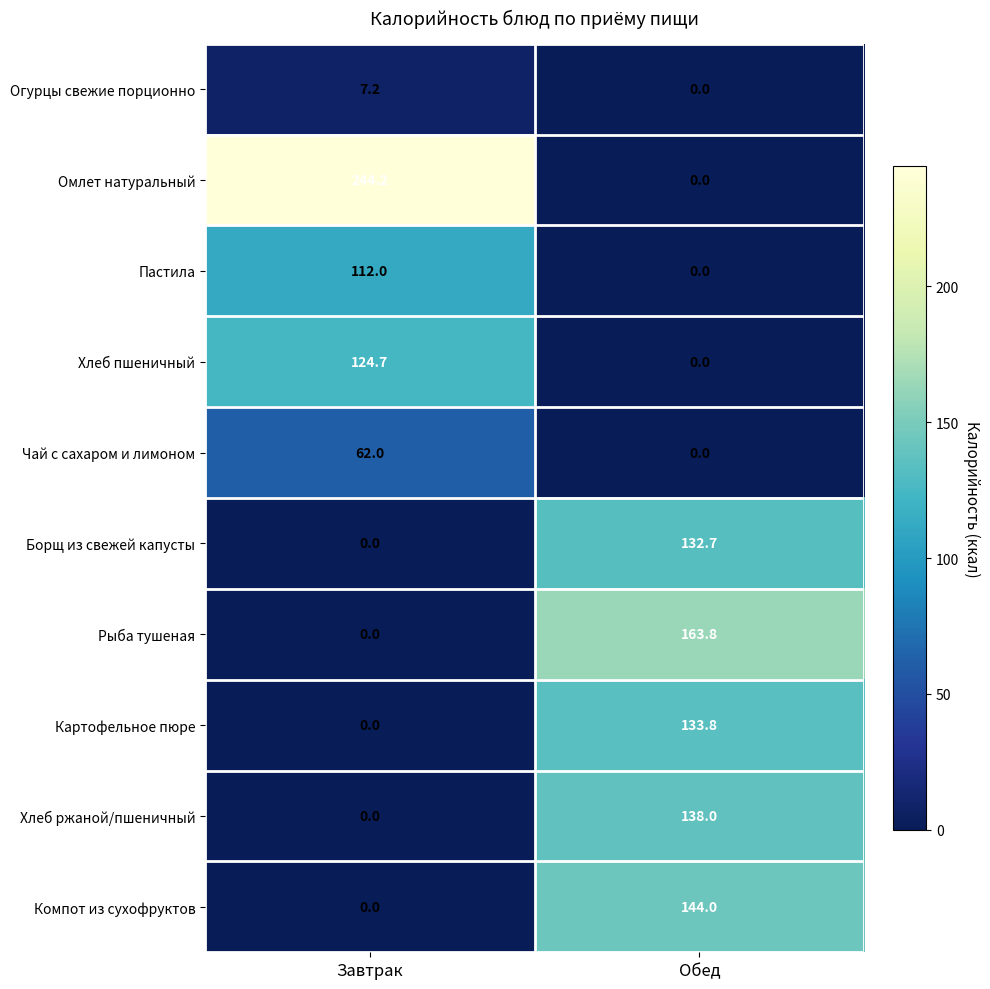

How many distinct data groups are displayed?

10